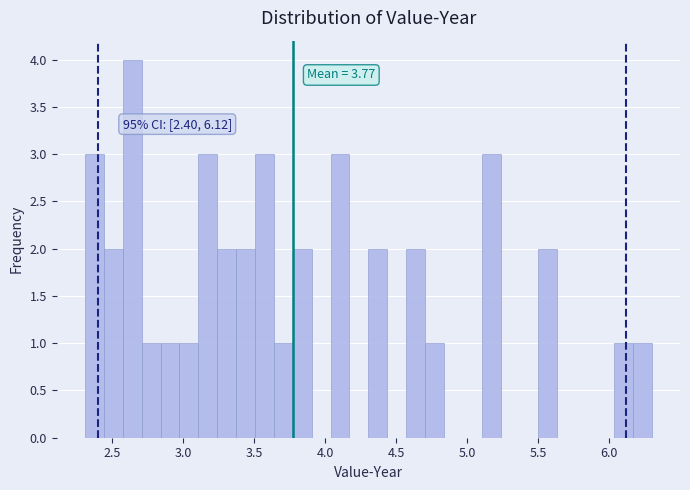

Around what value on the x-axis is the tallest bar? Give the approximate position of its centre, as read against the axis.

2.65